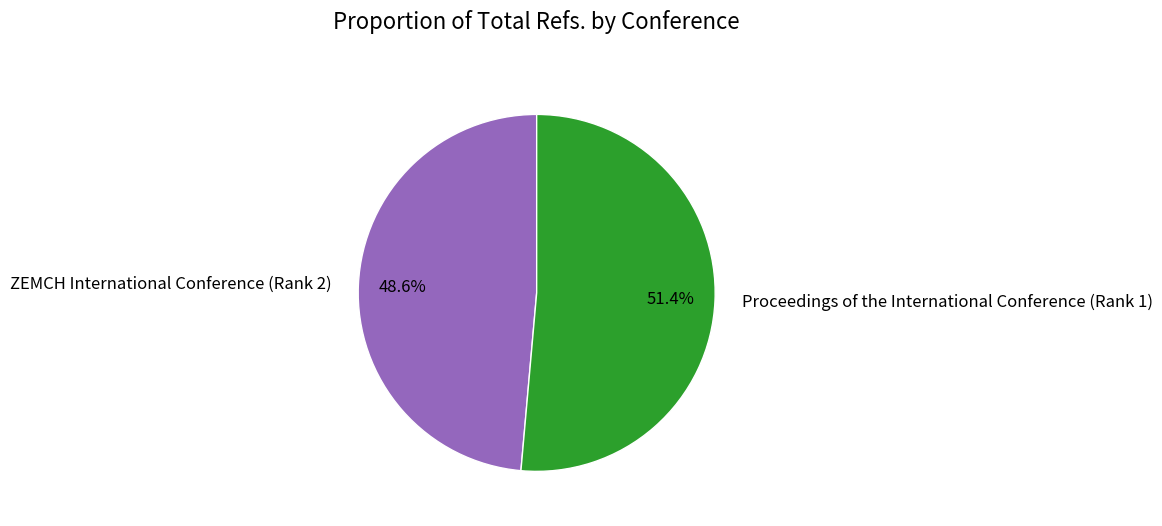

What is the largest slice in the pie chart?

Proceedings of the International Conference (Rank 1)